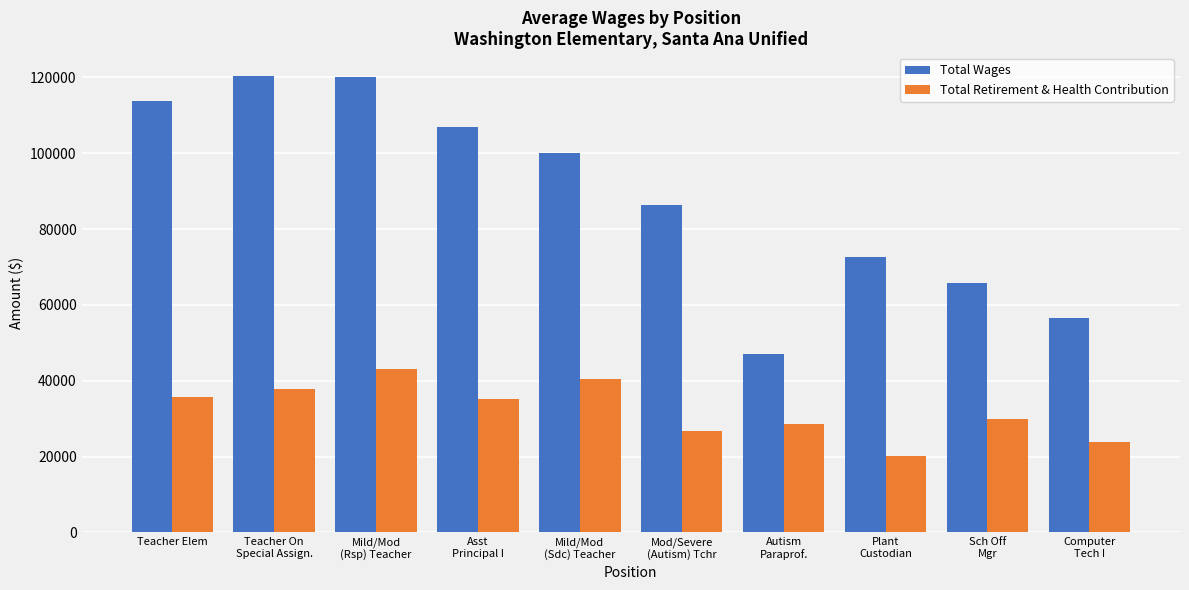

What is the total value across all series at Teacher Elem?

149444.8